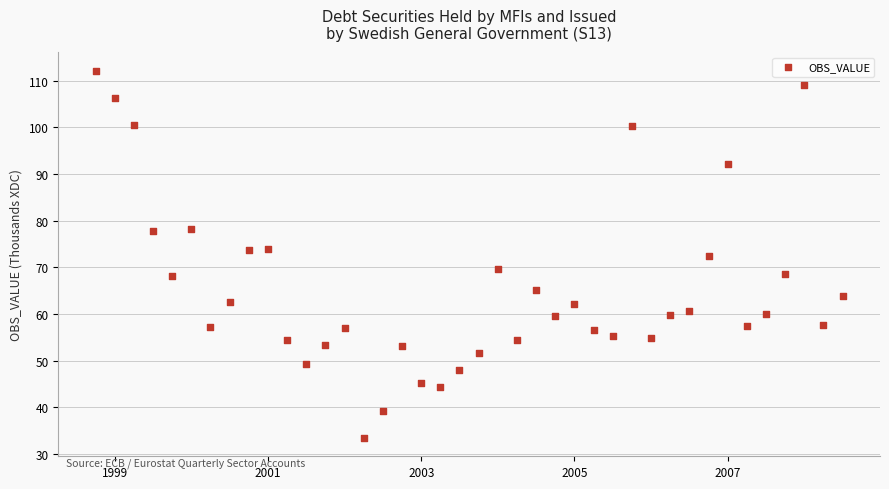

What is the range of X values (max minus min)?

9.8